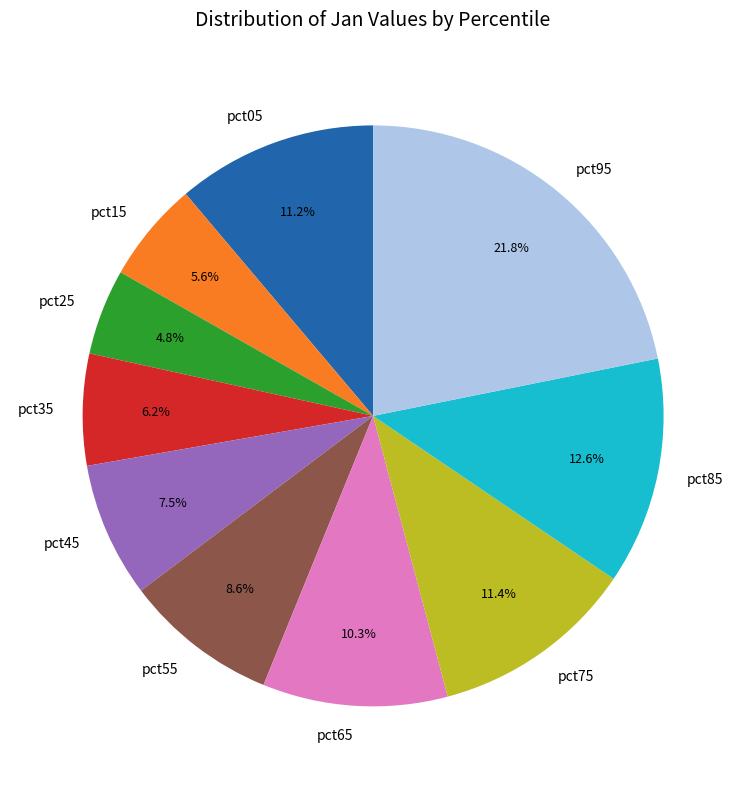

Does any single category account for the majority?

No